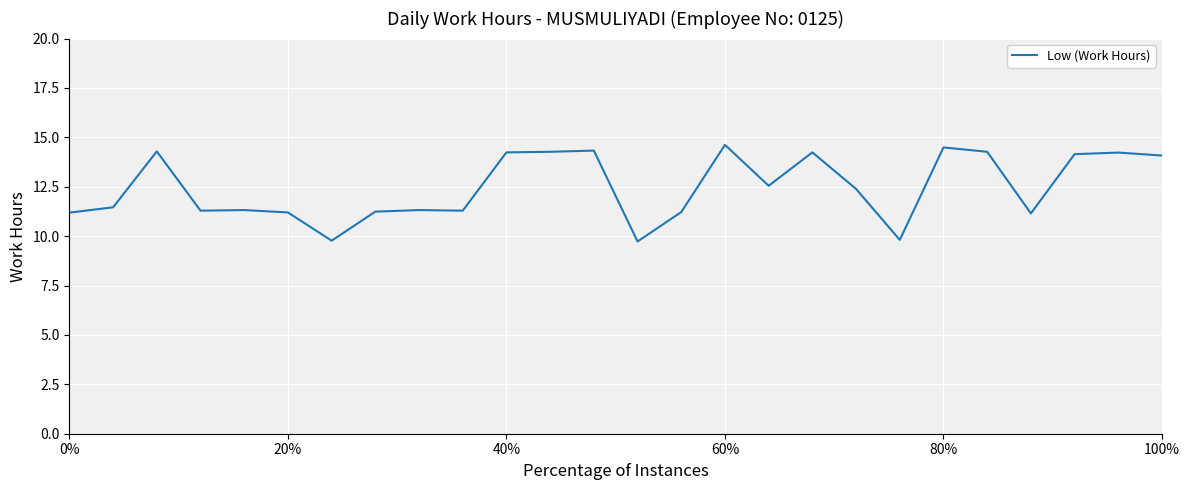

What is the minimum value shown in the chart?

9.7